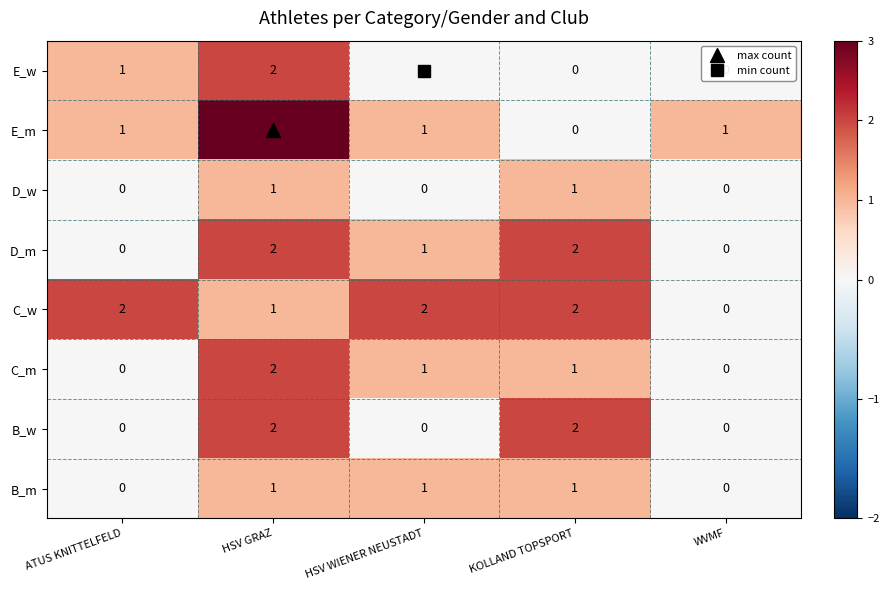

How many data points does each series have?

5